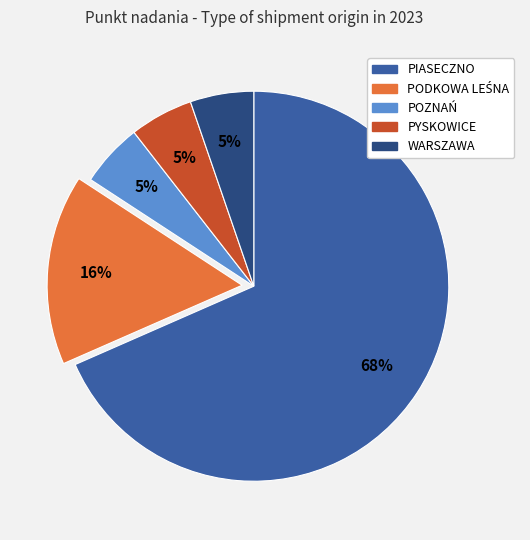

To the nearest percent, what is the average slice percentage?

20%